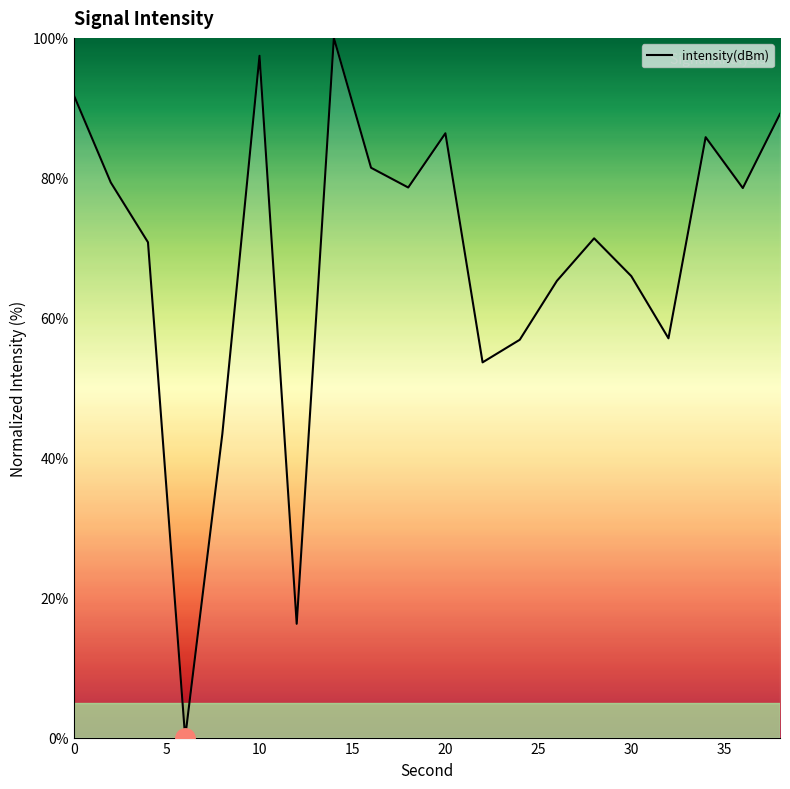

Does the chart have visible grid lines?

No